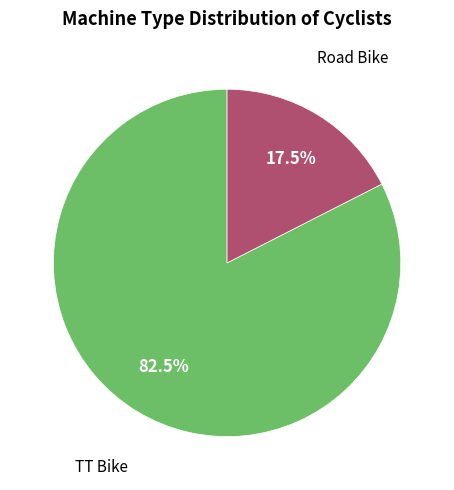

Is there a majority slice in this chart?

Yes